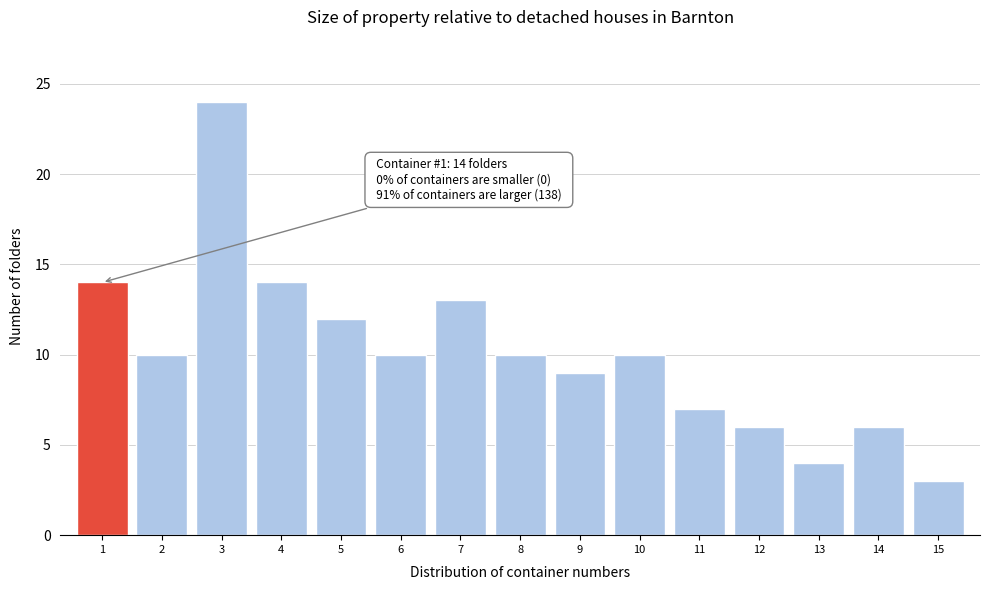

Reading left to right, what are all the values shown in this chart?

14	10	24	14	12	10	13	10	9	10	7	6	4	6	3